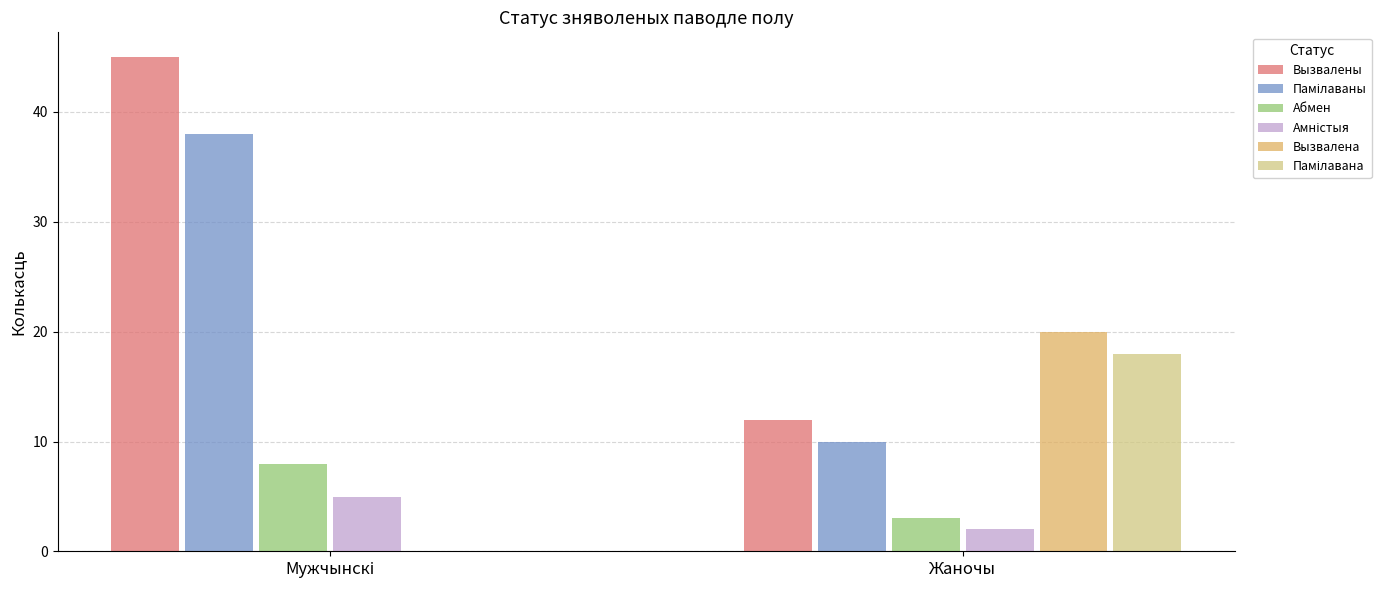

Which series has the largest total across all categories?

Вызвалены